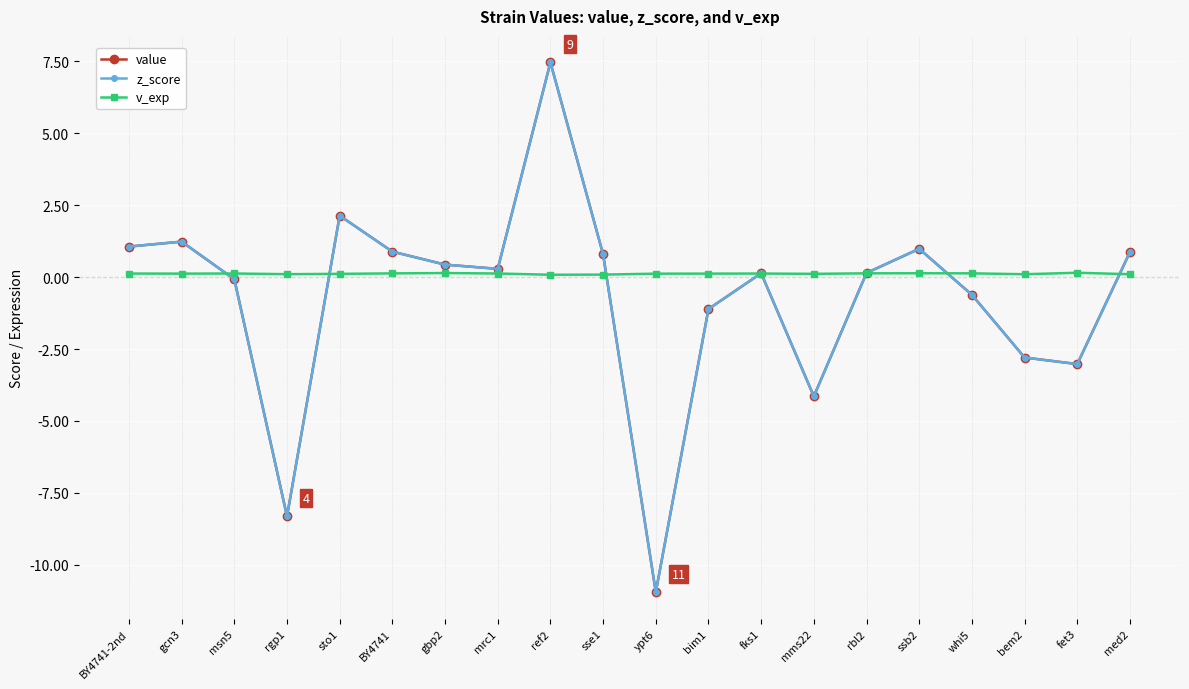

Is it true that value equals -1.1 at bim1?

True